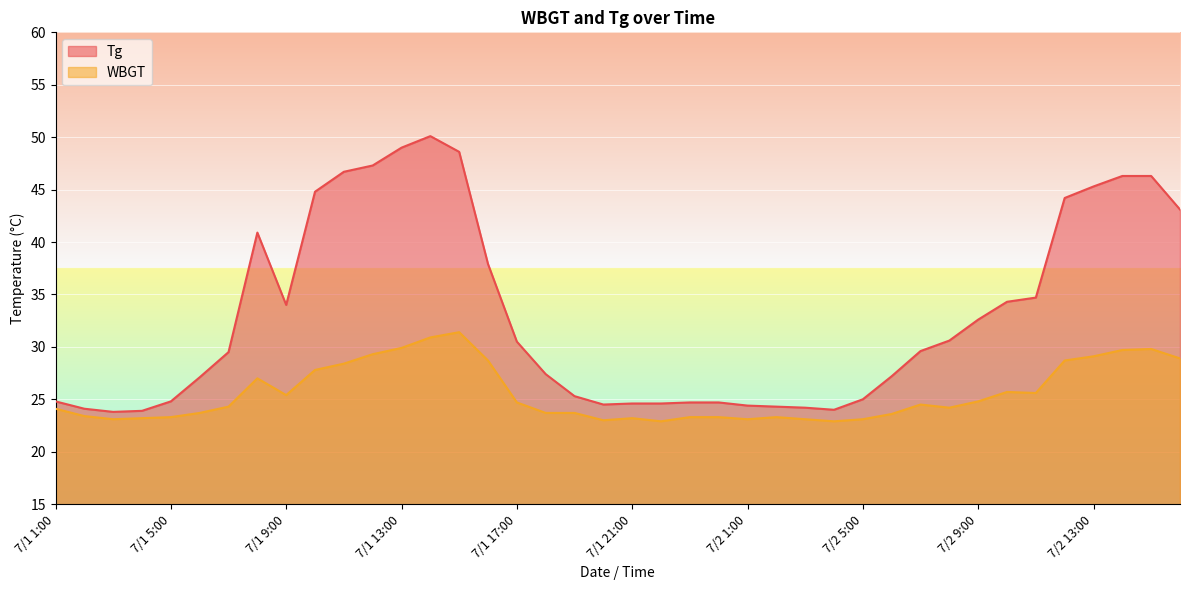

True or false: Tg and WBGT cross at least once.

False